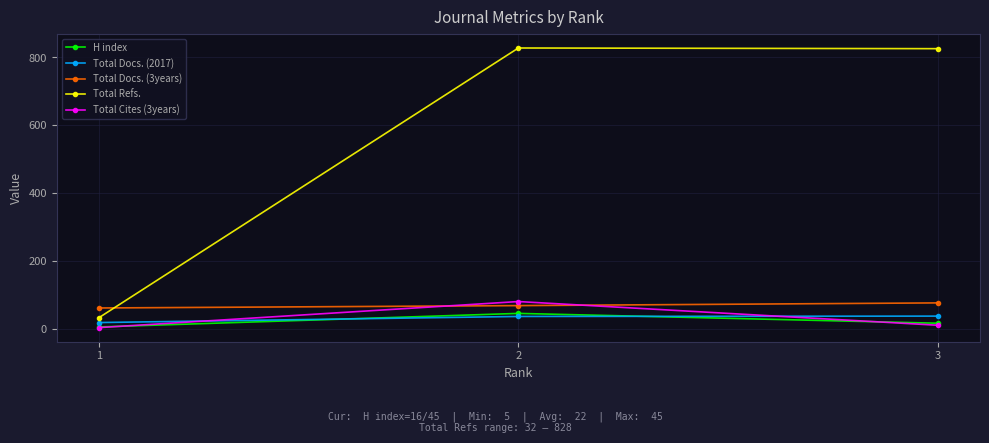

What is the maximum value shown in the chart?

828